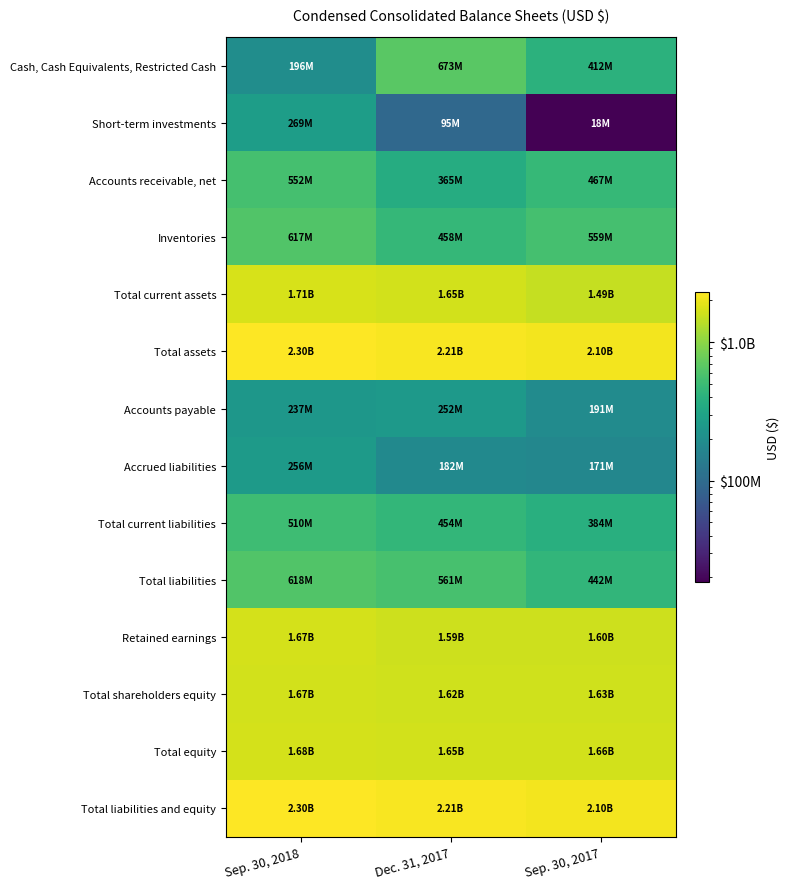

Reading right to left, list all the values displayed in this chart.

Cash, Cash Equivalents, Restricted Cash: Sep. 30, 2017=411805000	Dec. 31, 2017=673166000	Sep. 30, 2018=196145000
Short-term investments: Sep. 30, 2017=18469000	Dec. 31, 2017=94983000	Sep. 30, 2018=269313000
Accounts receivable, net: Sep. 30, 2017=466852000	Dec. 31, 2017=364862000	Sep. 30, 2018=552442000
Inventories: Sep. 30, 2017=558558000	Dec. 31, 2017=457927000	Sep. 30, 2018=617194000
Total current assets: Sep. 30, 2017=1491797000	Dec. 31, 2017=1649497000	Sep. 30, 2018=1712857000
Total assets: Sep. 30, 2017=2100814000	Dec. 31, 2017=2212902000	Sep. 30, 2018=2299339000
Accounts payable: Sep. 30, 2017=190634000	Dec. 31, 2017=252301000	Sep. 30, 2018=237344000
Accrued liabilities: Sep. 30, 2017=170909000	Dec. 31, 2017=182228000	Sep. 30, 2018=255682000
Total current liabilities: Sep. 30, 2017=384464000	Dec. 31, 2017=453636000	Sep. 30, 2018=509584000
Total liabilities: Sep. 30, 2017=442394000	Dec. 31, 2017=560643000	Sep. 30, 2018=617743000
Retained earnings: Sep. 30, 2017=1604214000	Dec. 31, 2017=1585009000	Sep. 30, 2018=1669390000
Total shareholders equity: Sep. 30, 2017=1629292000	Dec. 31, 2017=1621951000	Sep. 30, 2018=1665365000
Total equity: Sep. 30, 2017=1658420000	Dec. 31, 2017=1652259000	Sep. 30, 2018=1681596000
Total liabilities and equity: Sep. 30, 2017=2100814000	Dec. 31, 2017=2212902000	Sep. 30, 2018=2299339000